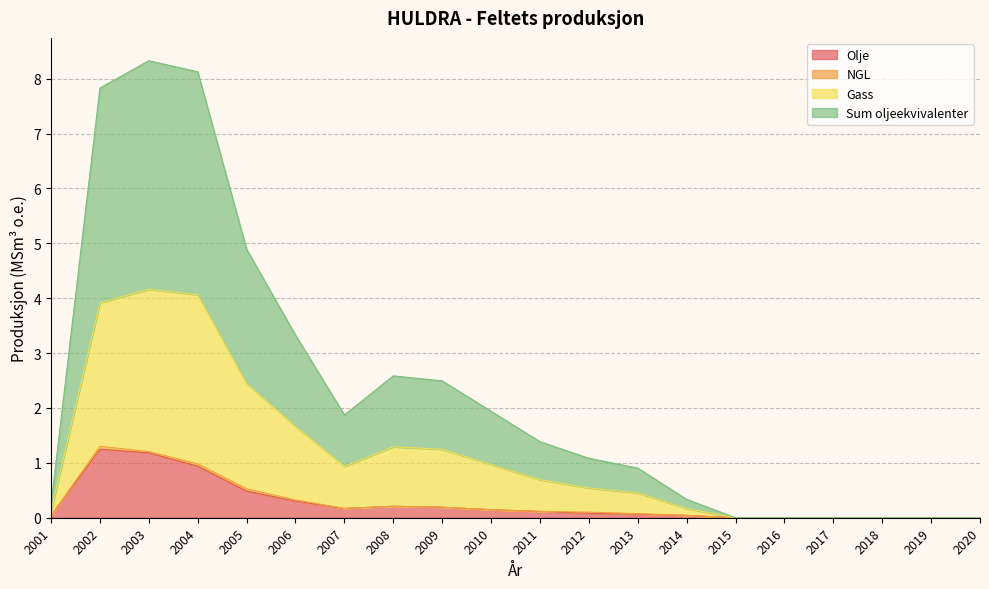

What is the maximum value for Olje?

1.2